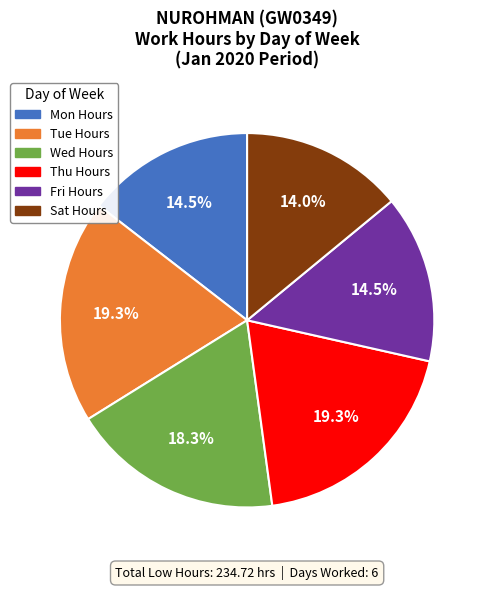

Is there a majority slice in this chart?

No